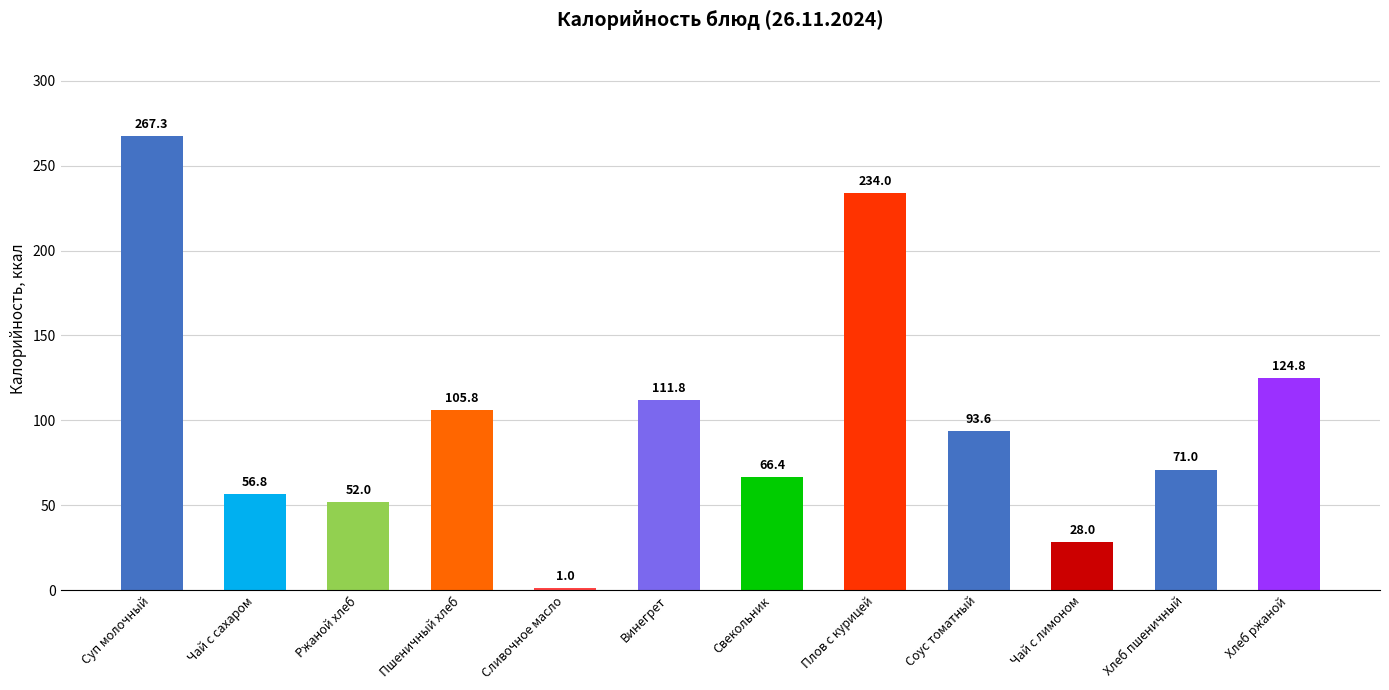

Reading right to left, extract all data points from this chart.

Хлеб ржаной=124.8	Хлеб пшеничный=71.0	Чай с лимоном=28.0	Соус томатный=93.6	Плов с курицей=234.0	Свекольник=66.4	Винегрет=111.8	Сливочное масло=1.0	Пшеничный хлеб=105.8	Ржаной хлеб=52.0	Чай с сахаром=56.8	Суп молочный=267.3